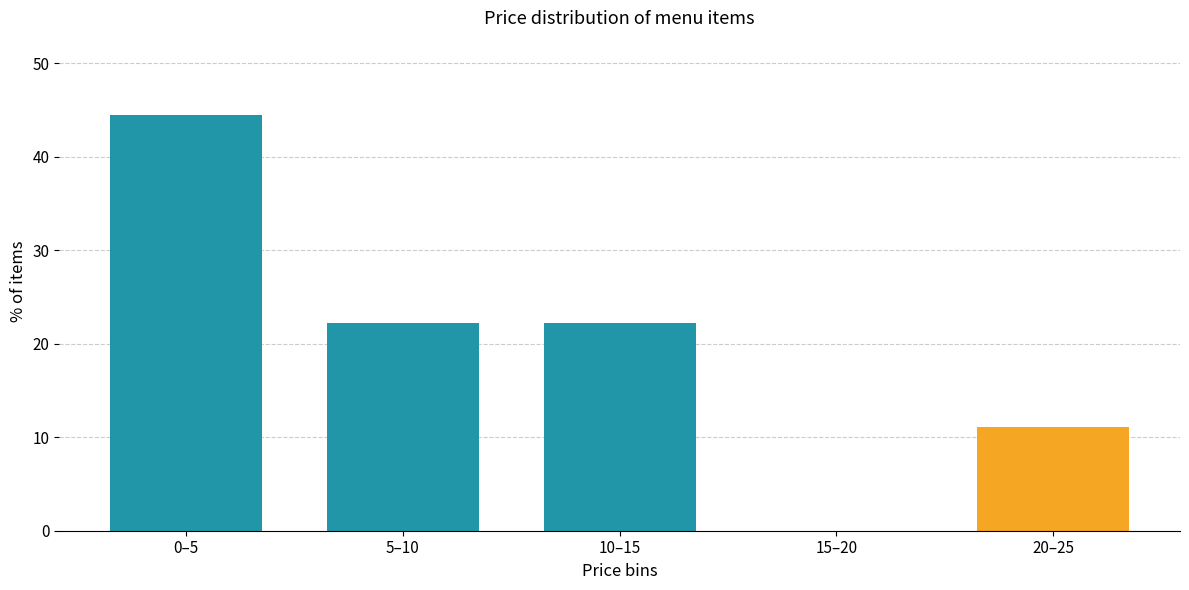

Reading left to right, what are all the values shown in this chart?

0–5=44.4	5–10=22.2	10–15=22.2	15–20=0.0	20–25=11.1